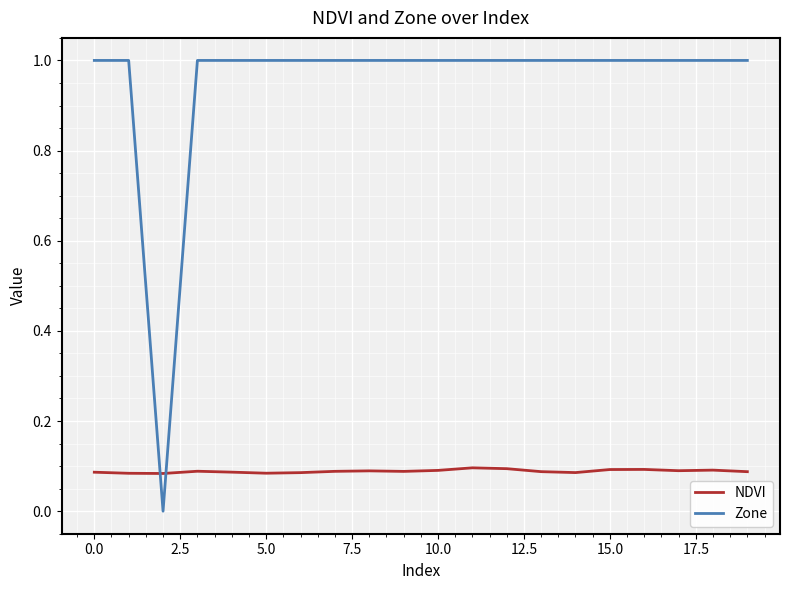

What is the maximum value for Zone?

1.0